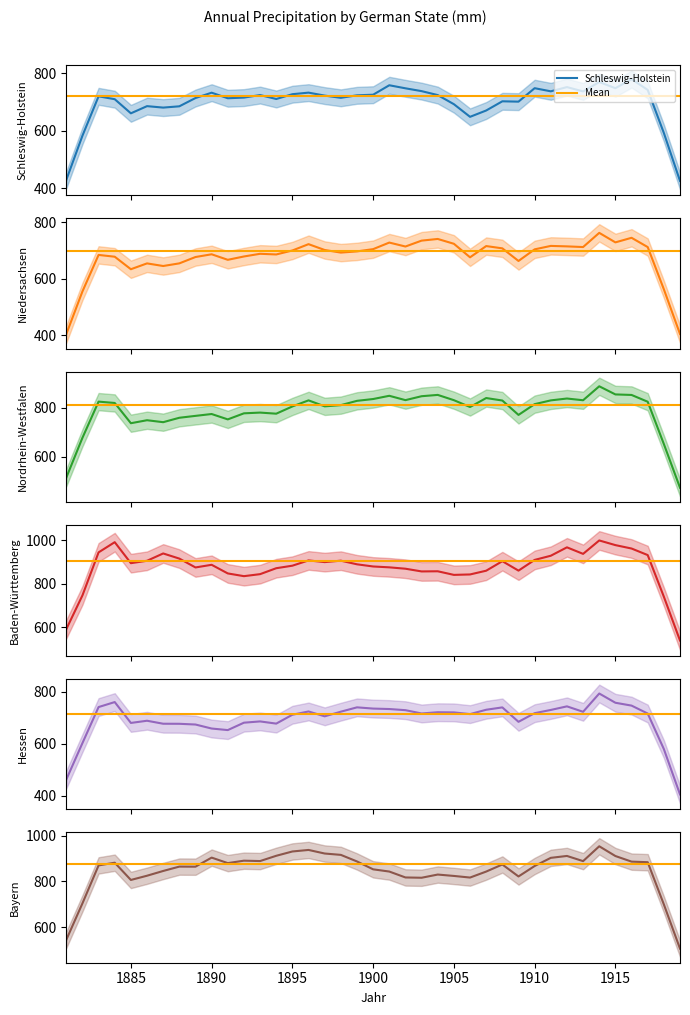

Is it true that Baden-Württemberg equals 957.5 at 1915?

True